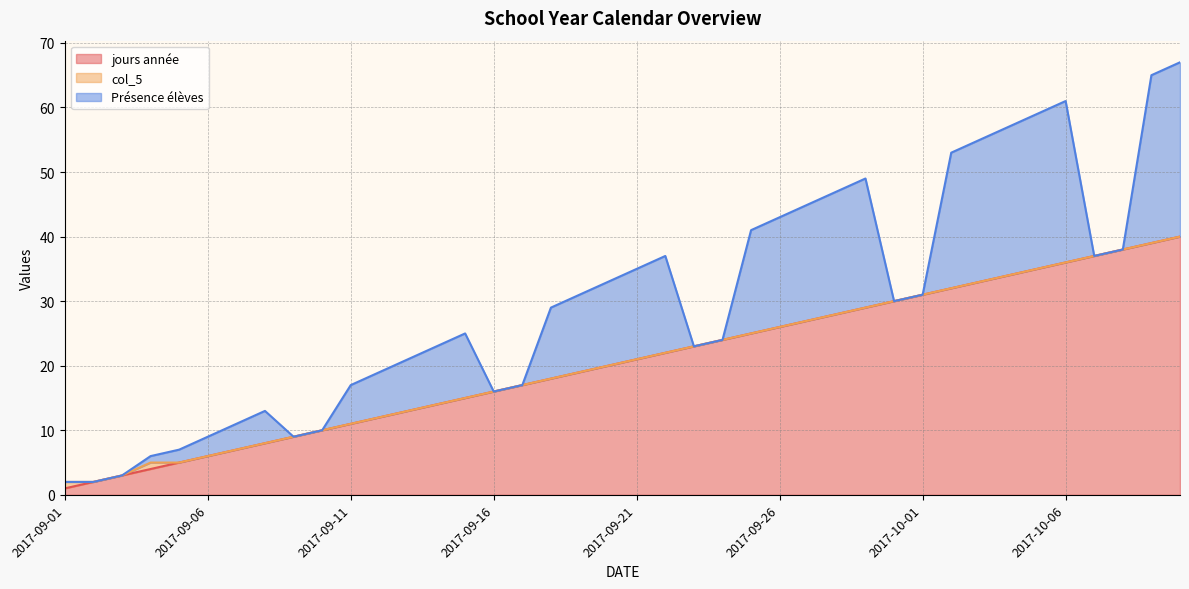

Which series has the largest total across all categories?

jours année